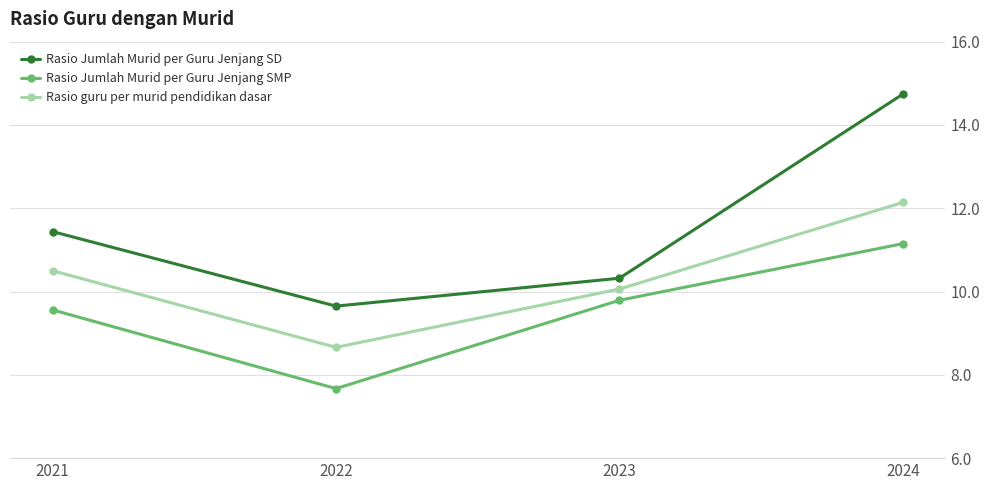

How many lines are shown in the chart?

3